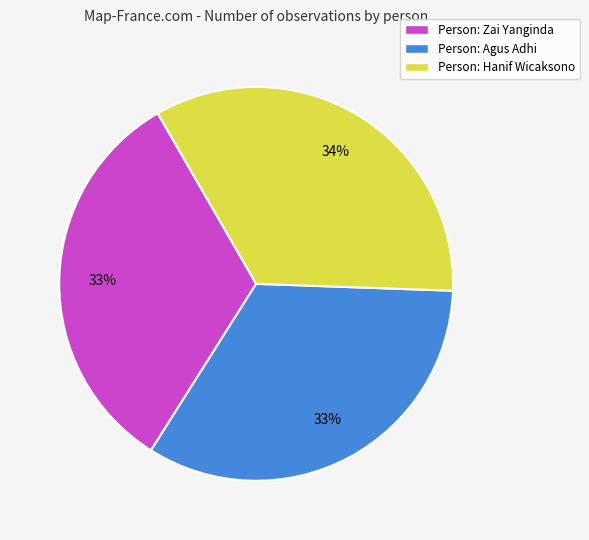

To the nearest percent, what percentage of the pie is Person: Hanif Wicaksono?

34%